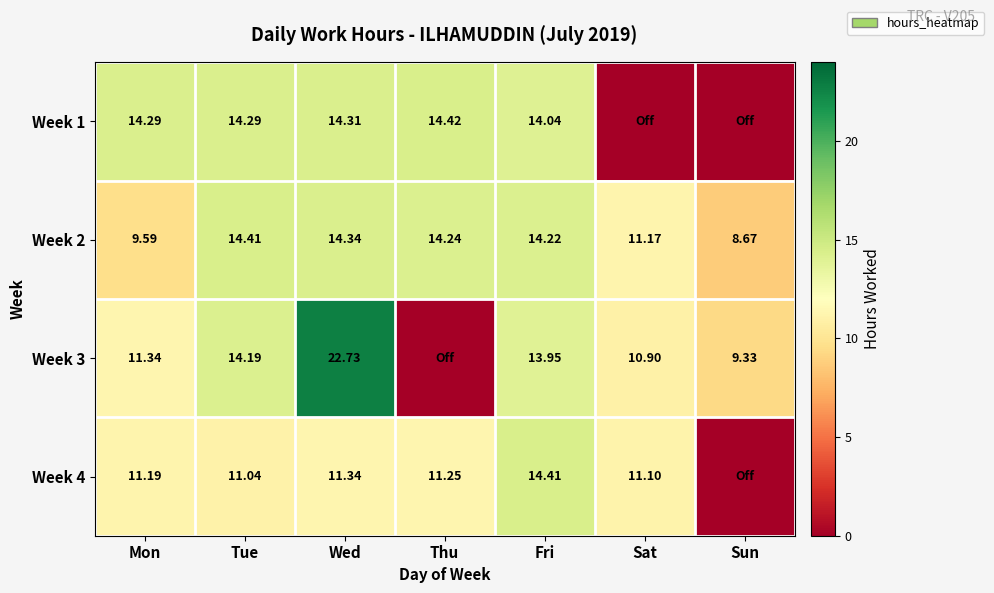

What is the lowest value of the Week 2 series?

8.7